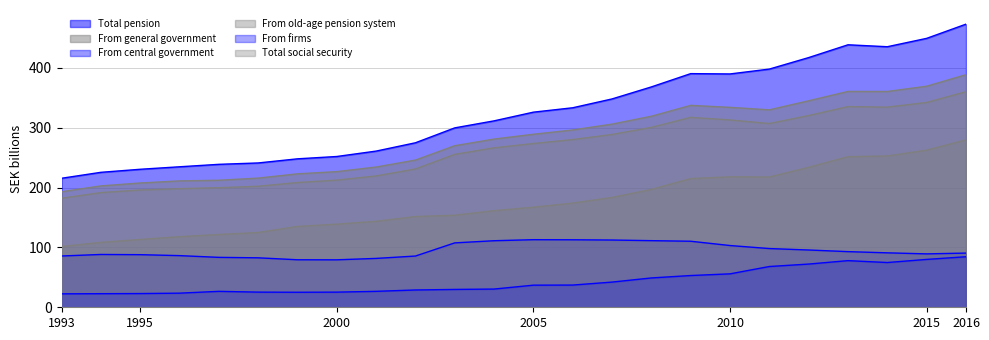

Rank the series by their maximum value, from highest to lowest.

Total pension, From general government, Total social security, From old-age pension system, From central government, From firms